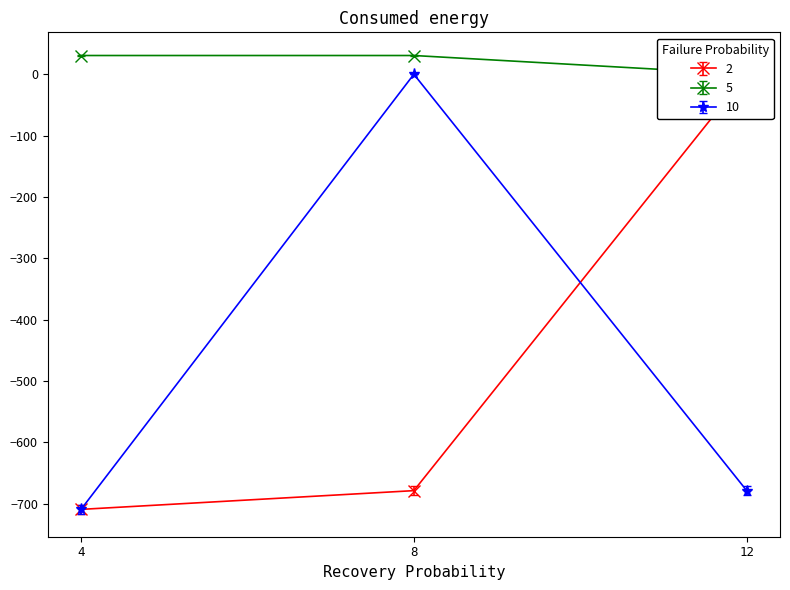

The 10 series shows 0.1 at 8. True or false?

True